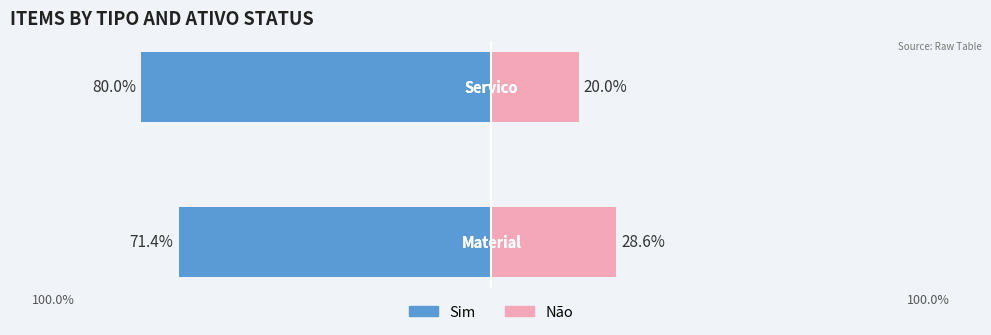

Reading right to left, list all the values displayed in this chart.

Sim: -80.0	-71.4
Não: 20.0	28.6